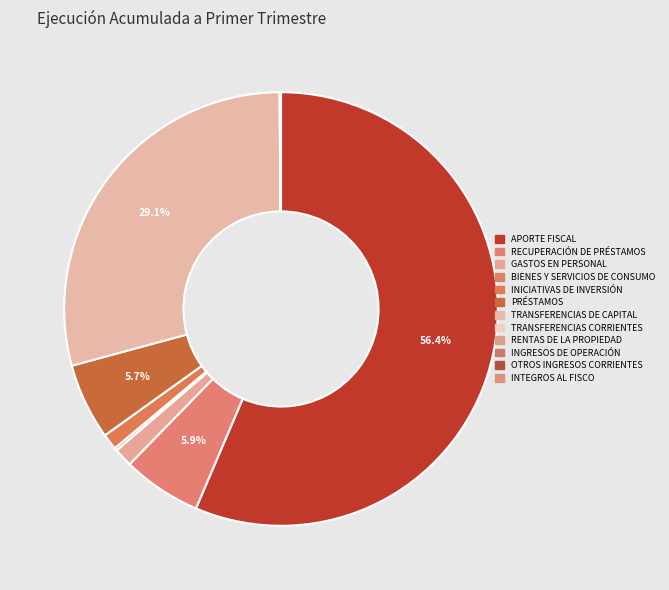

Is it true that RENTAS DE LA PROPIEDAD is 7% of the pie?

False